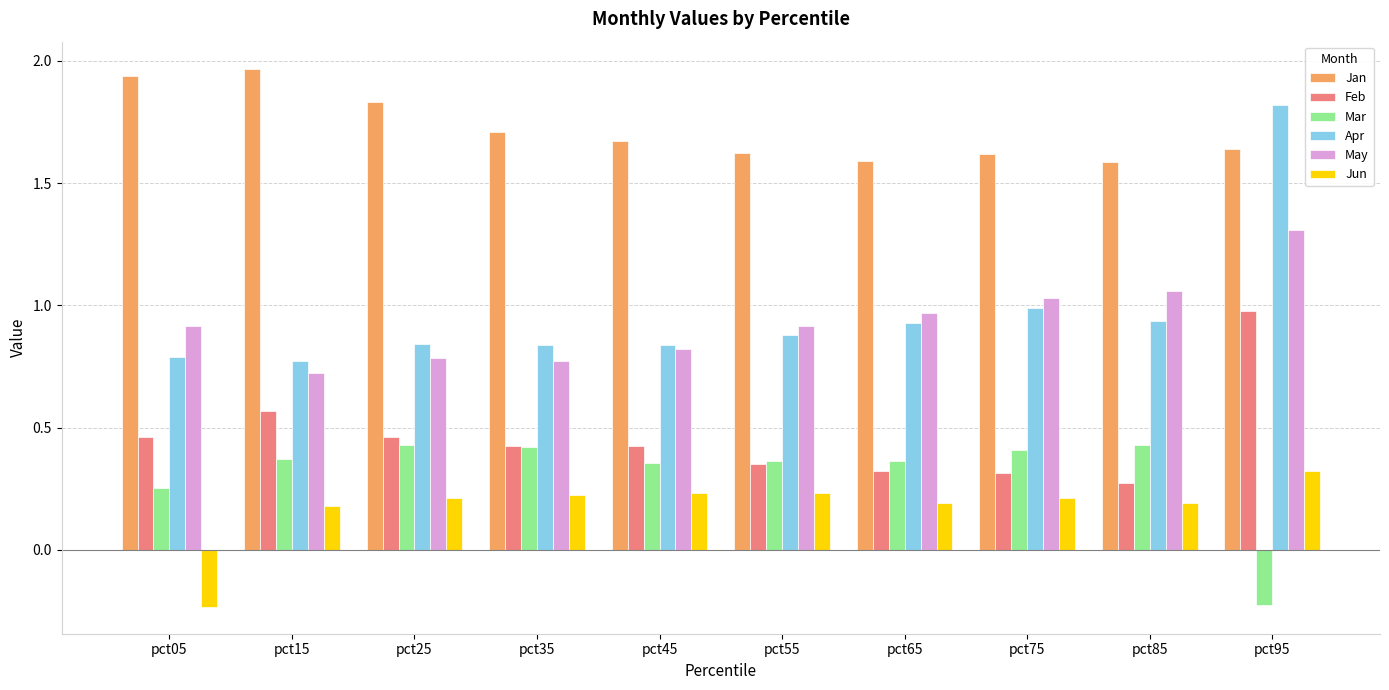

At which label does Mar reach its minimum?

pct95